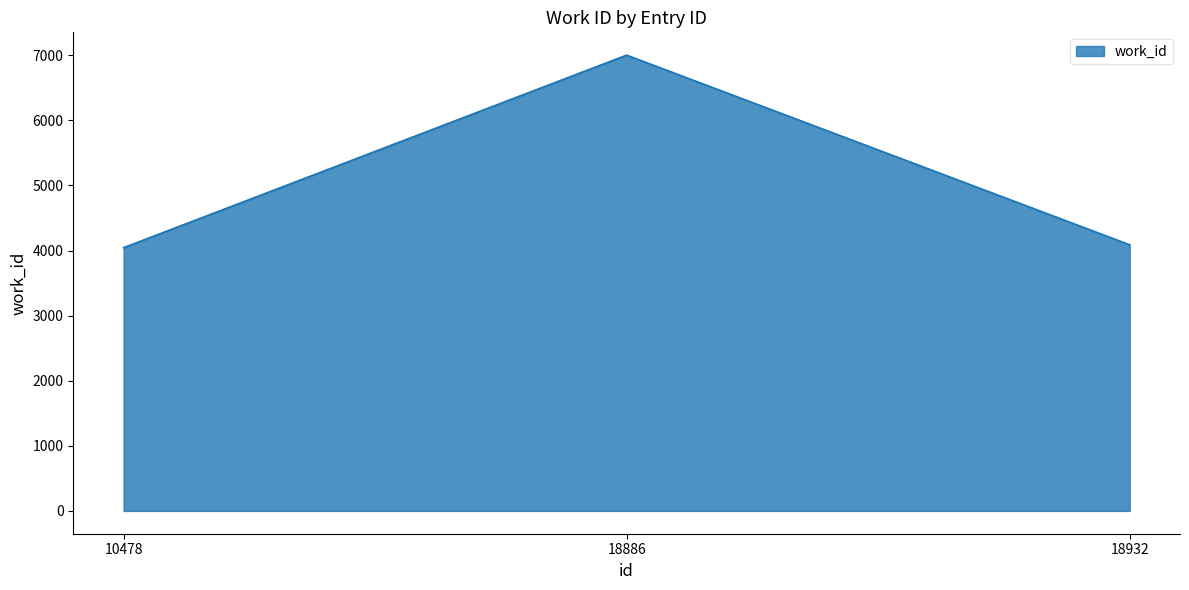

Reading left to right, list all the values displayed in this chart.

4045	7003	4089